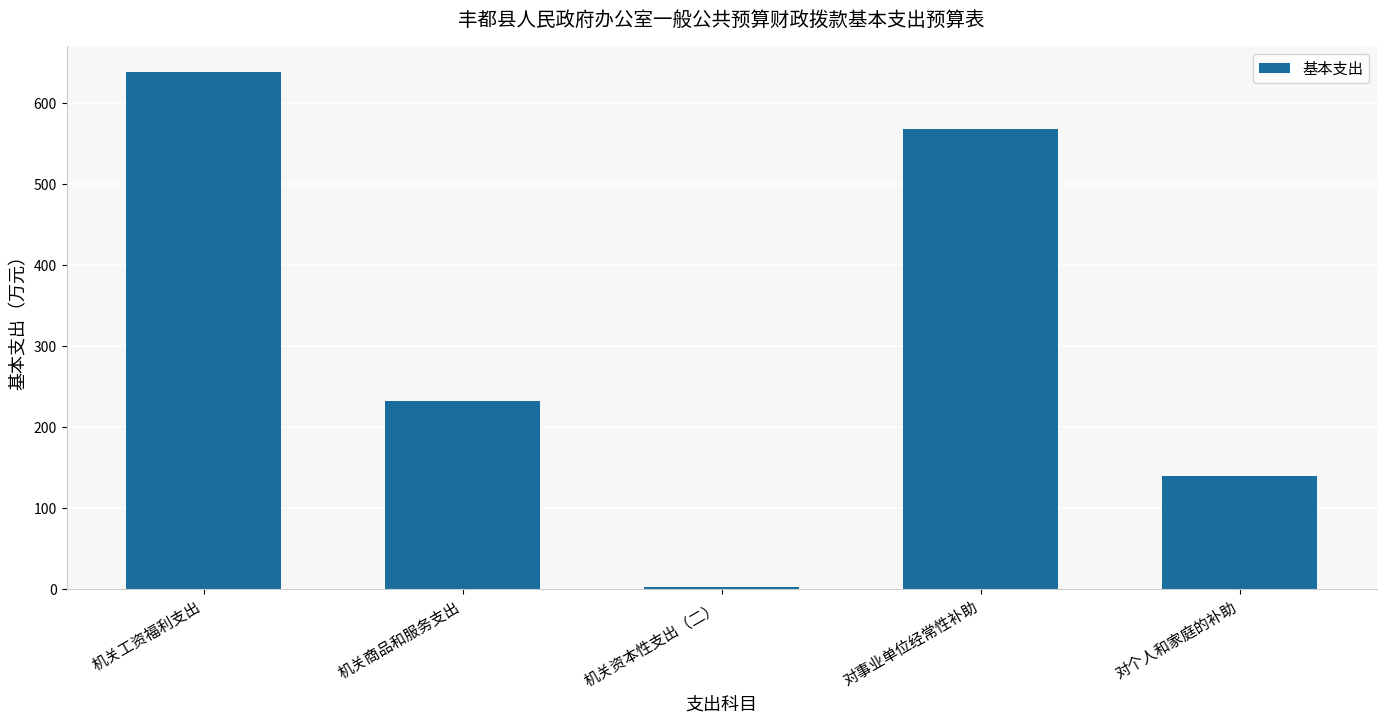

What is the greatest value displayed?

637.9